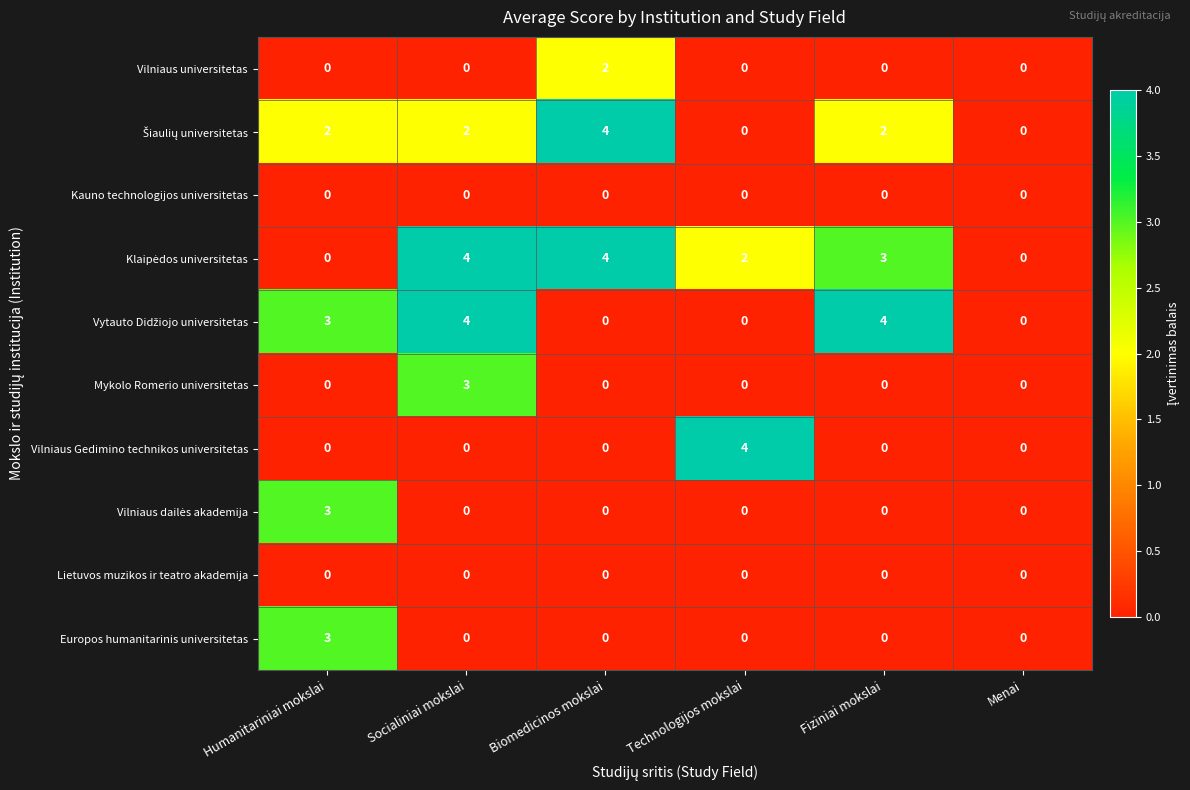

What is the total value across all series at Socialiniai mokslai?

13